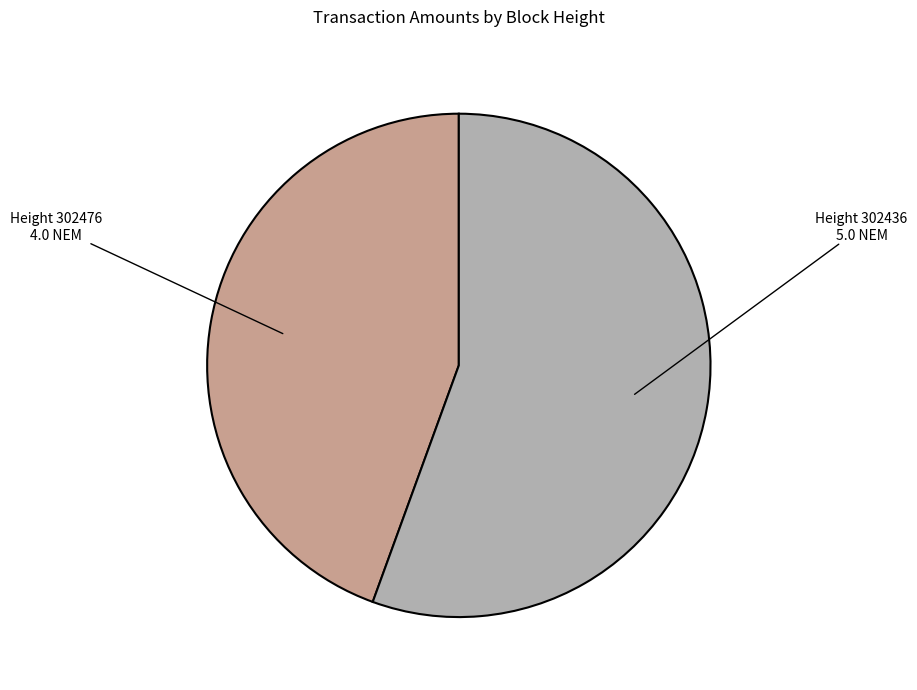

Does any single category account for the majority?

Yes